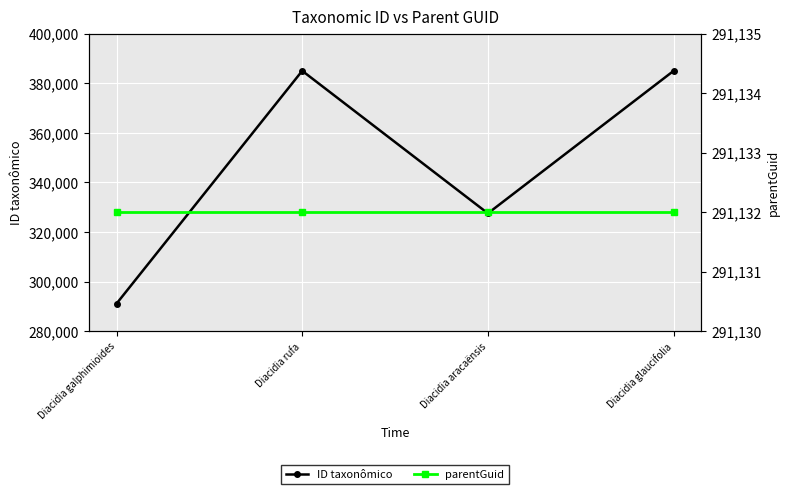

What is the value of the ID taxonômico point at the 2nd from the left?

385017